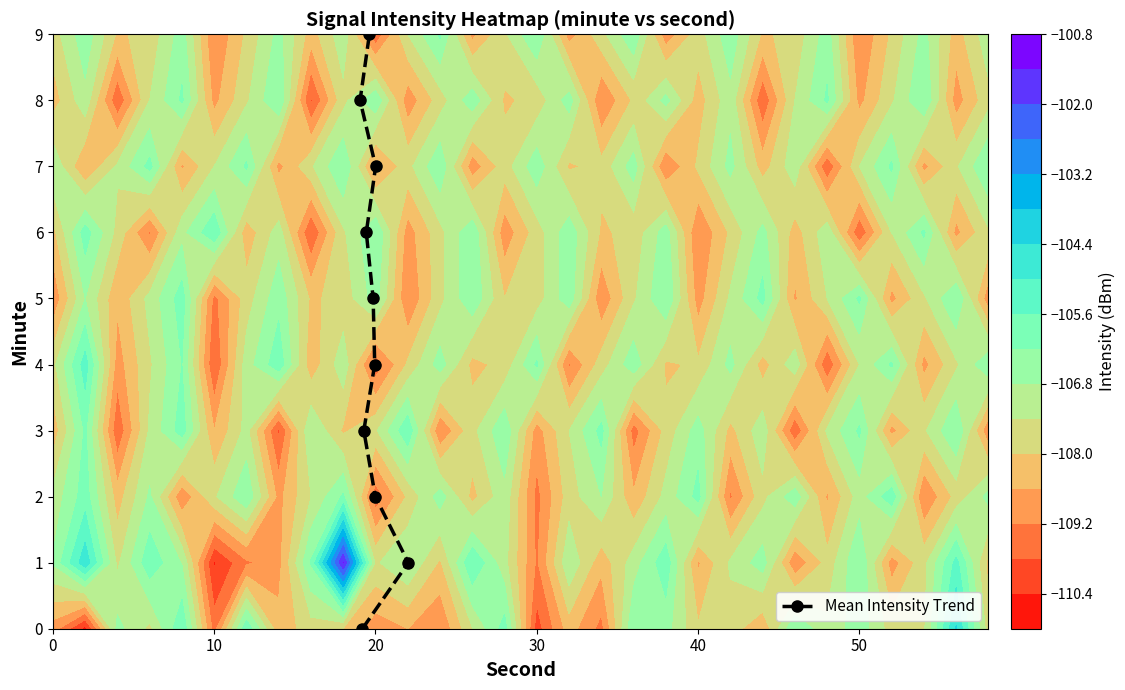

How many values are between 2 and 7?

6